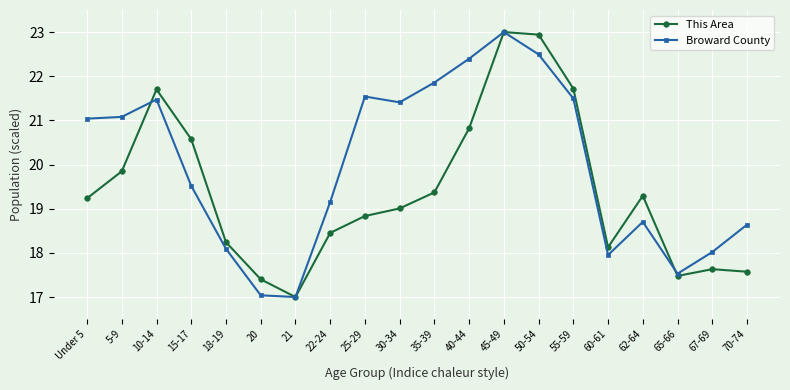

Rank the series at 70-74 from highest to lowest value.

Broward County, This Area